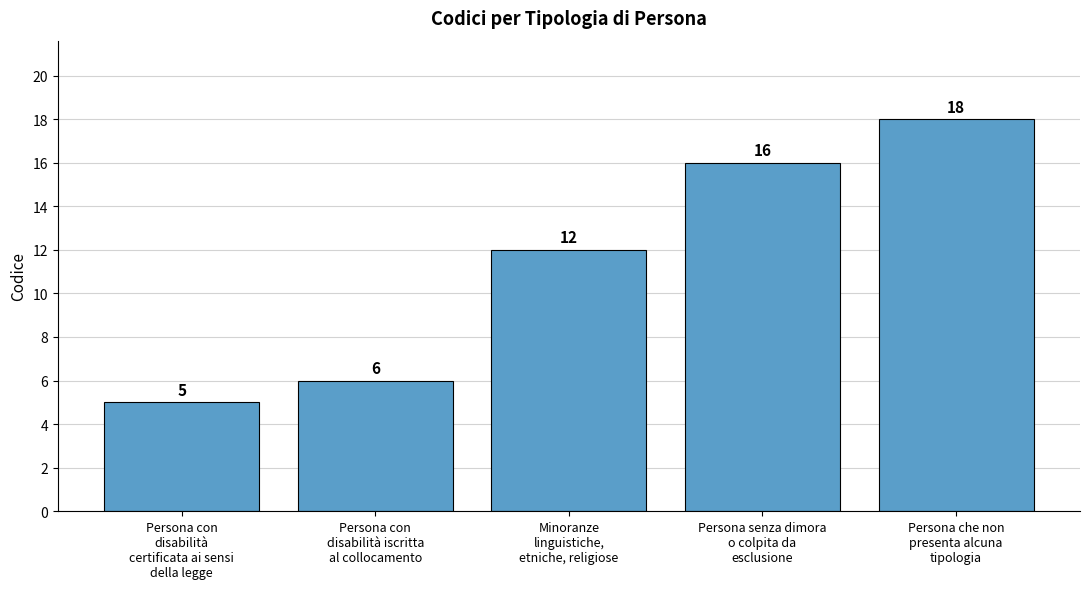

Count the number of categories in the chart.

5